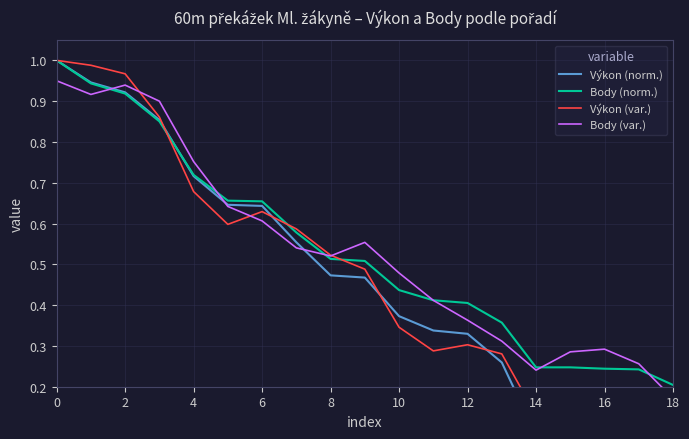

Is it true that Body (norm.) equals 1.4 at 2?

False